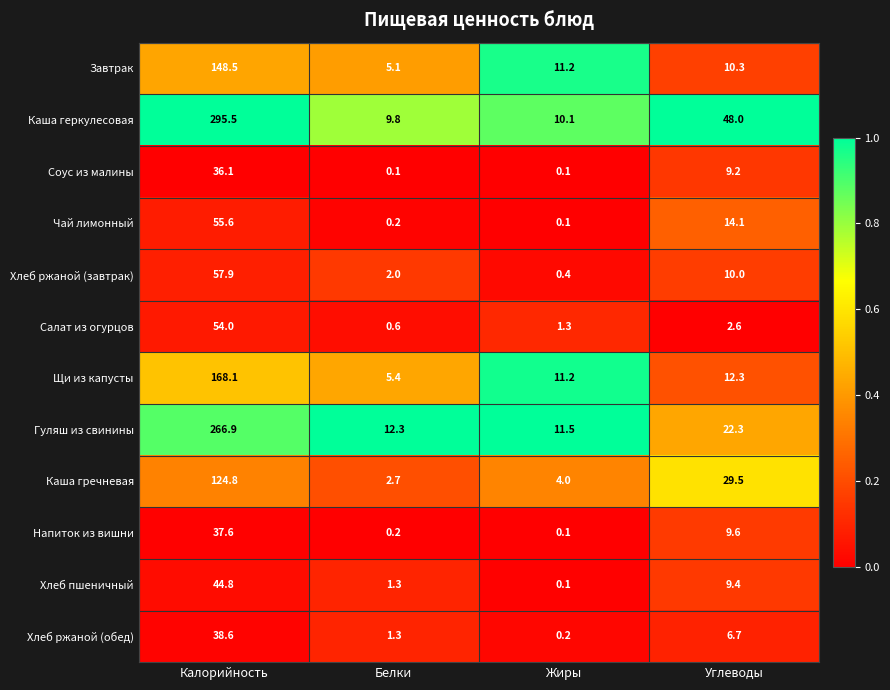

At Углеводы, list the series in order from largest to smallest.

Каша геркулесовая, Каша гречневая, Гуляш из свинины, Чай лимонный, Щи из капусты, Завтрак, Хлеб ржаной (завтрак), Напиток из вишни, Хлеб пшеничный, Соус из малины, Хлеб ржаной (обед), Салат из огурцов